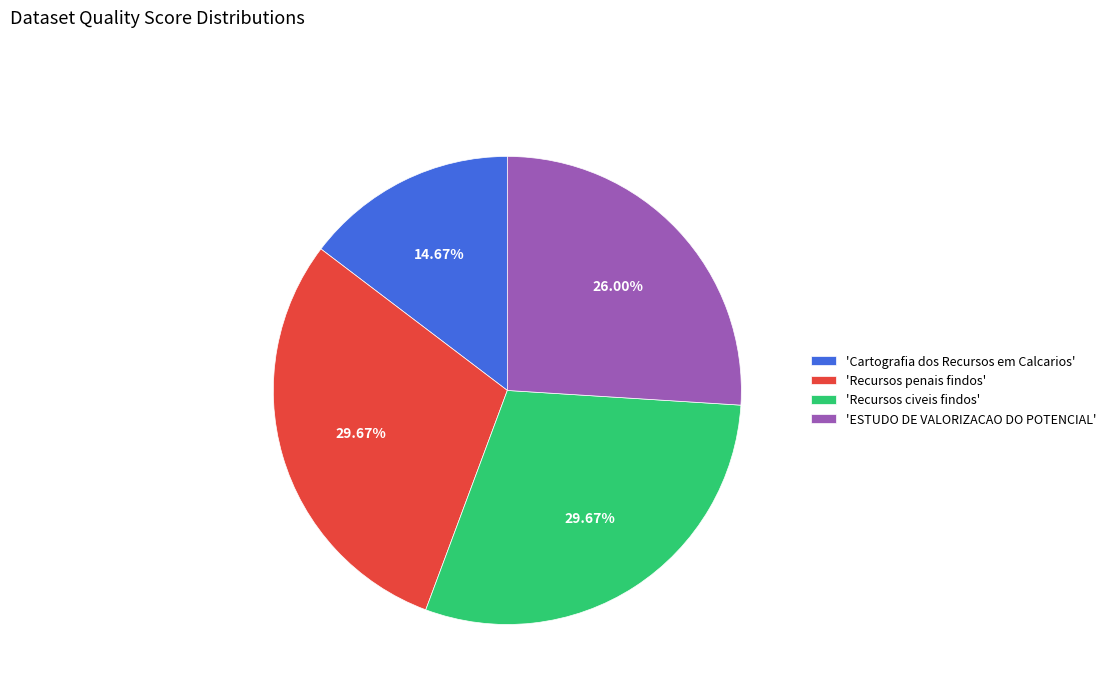

Between 'Recursos penais findos' and 'Cartografia dos Recursos em Calcarios', which is larger?

'Recursos penais findos'